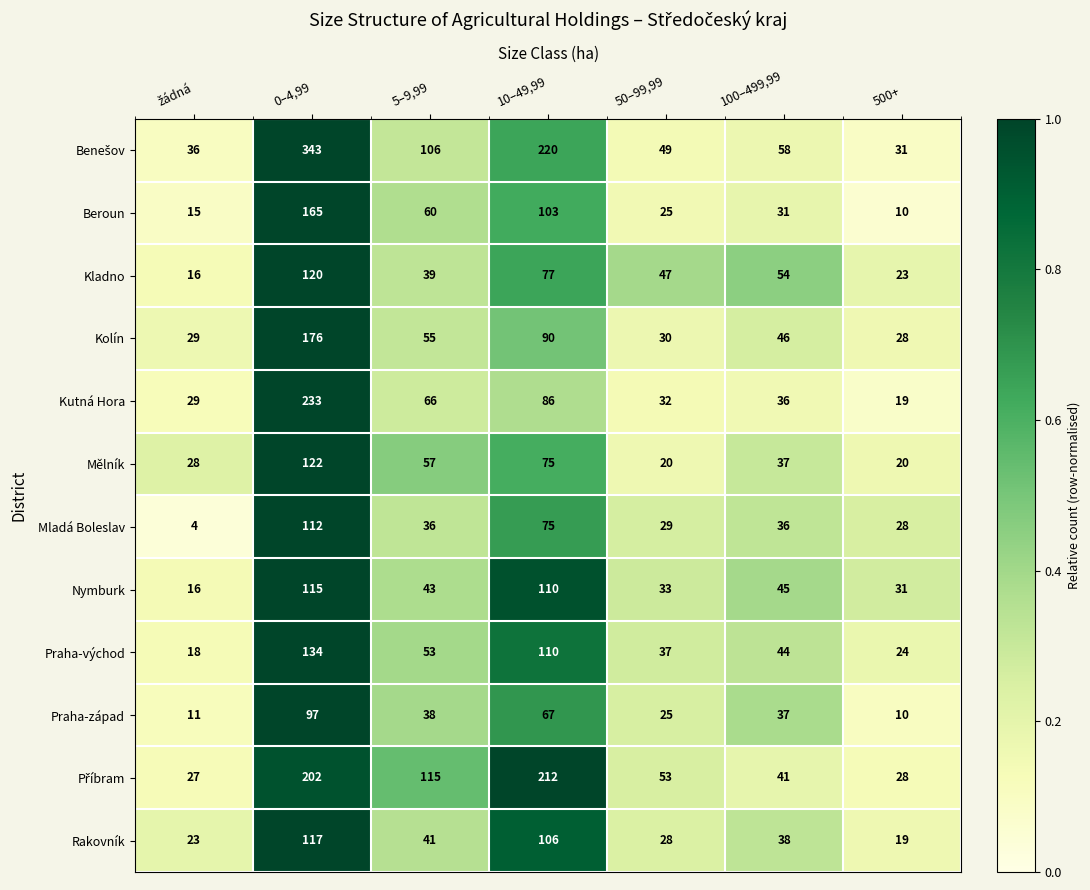

Where does the Nymburk series first go above 43?

0–4,99